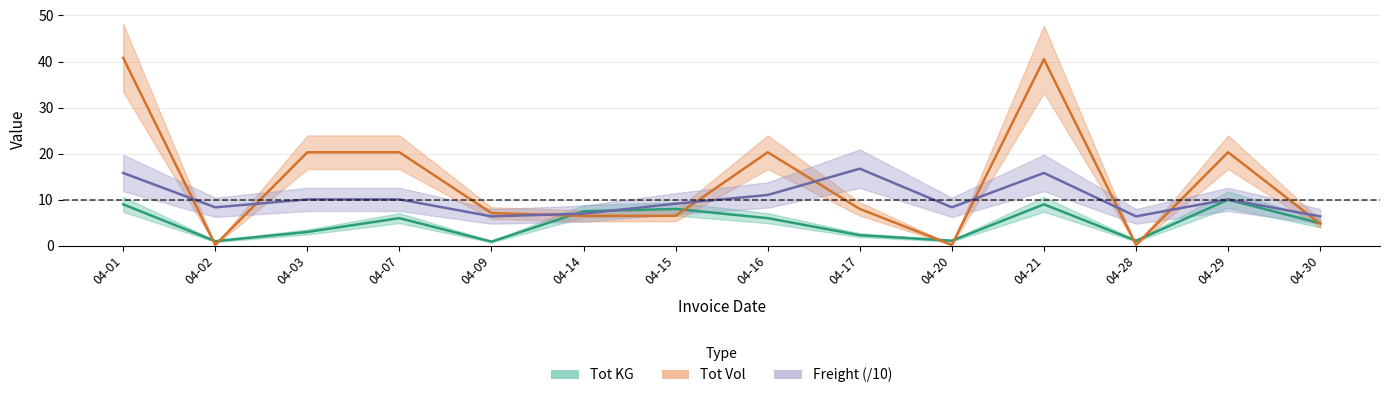

How many data points in Freight are less than 10?

7